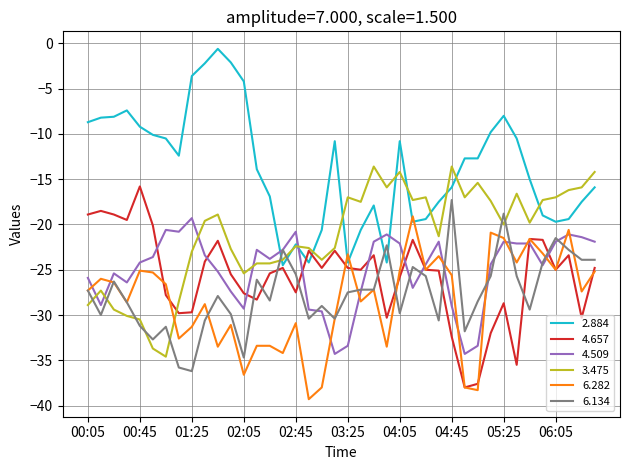

What is the maximum value for 4.657?

-15.8